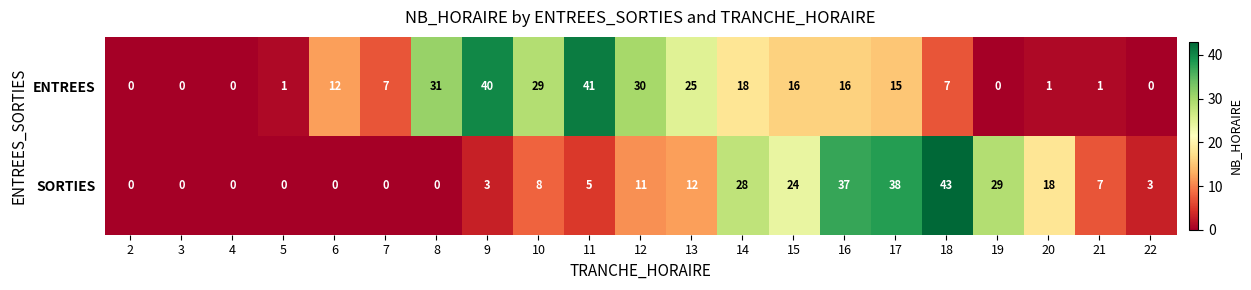

What is the difference between the SORTIES values at 14 and 18?

15